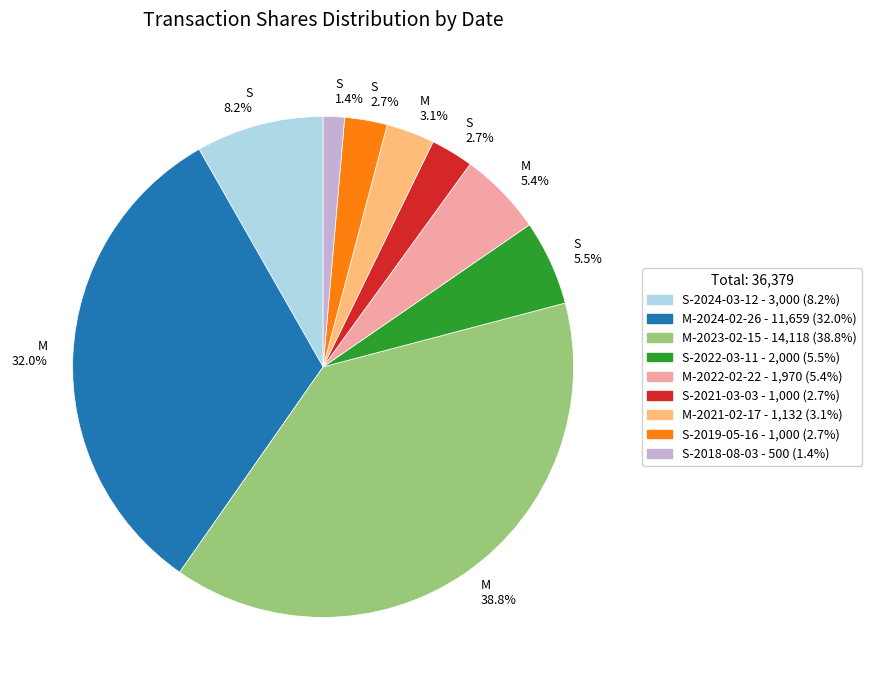

Does any single category account for the majority?

No